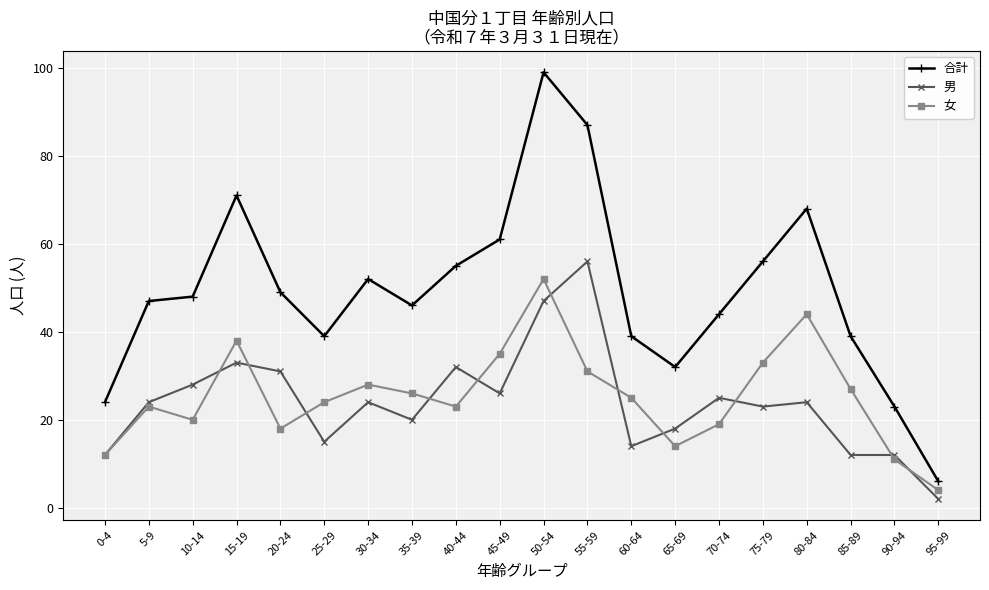

How many distinct data groups are displayed?

3